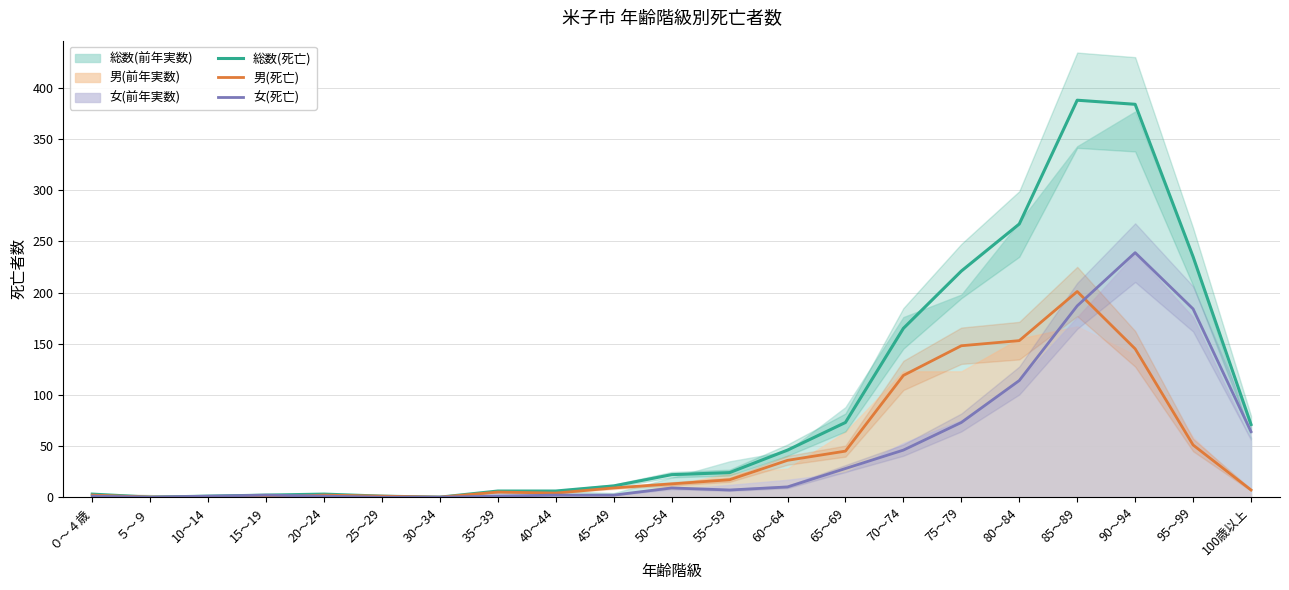

Where does the 男(死亡) series first go above 9?

50～54